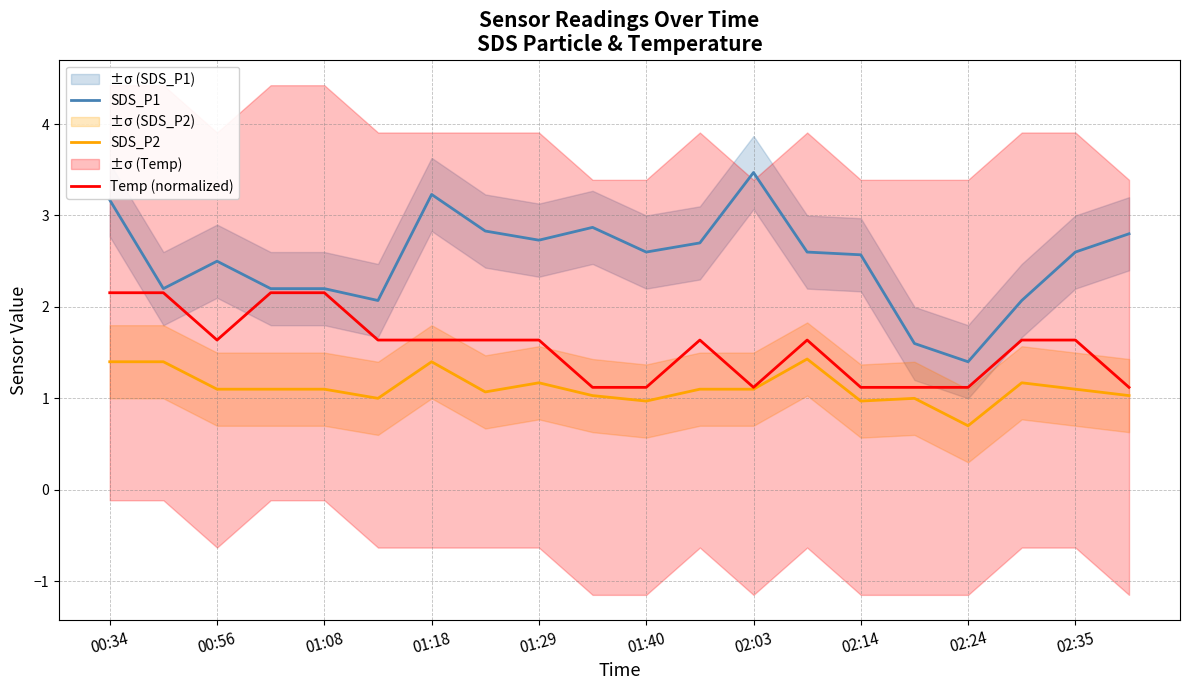

The value of SDS_P2 at 01:08 is 0.4. True or false?

False